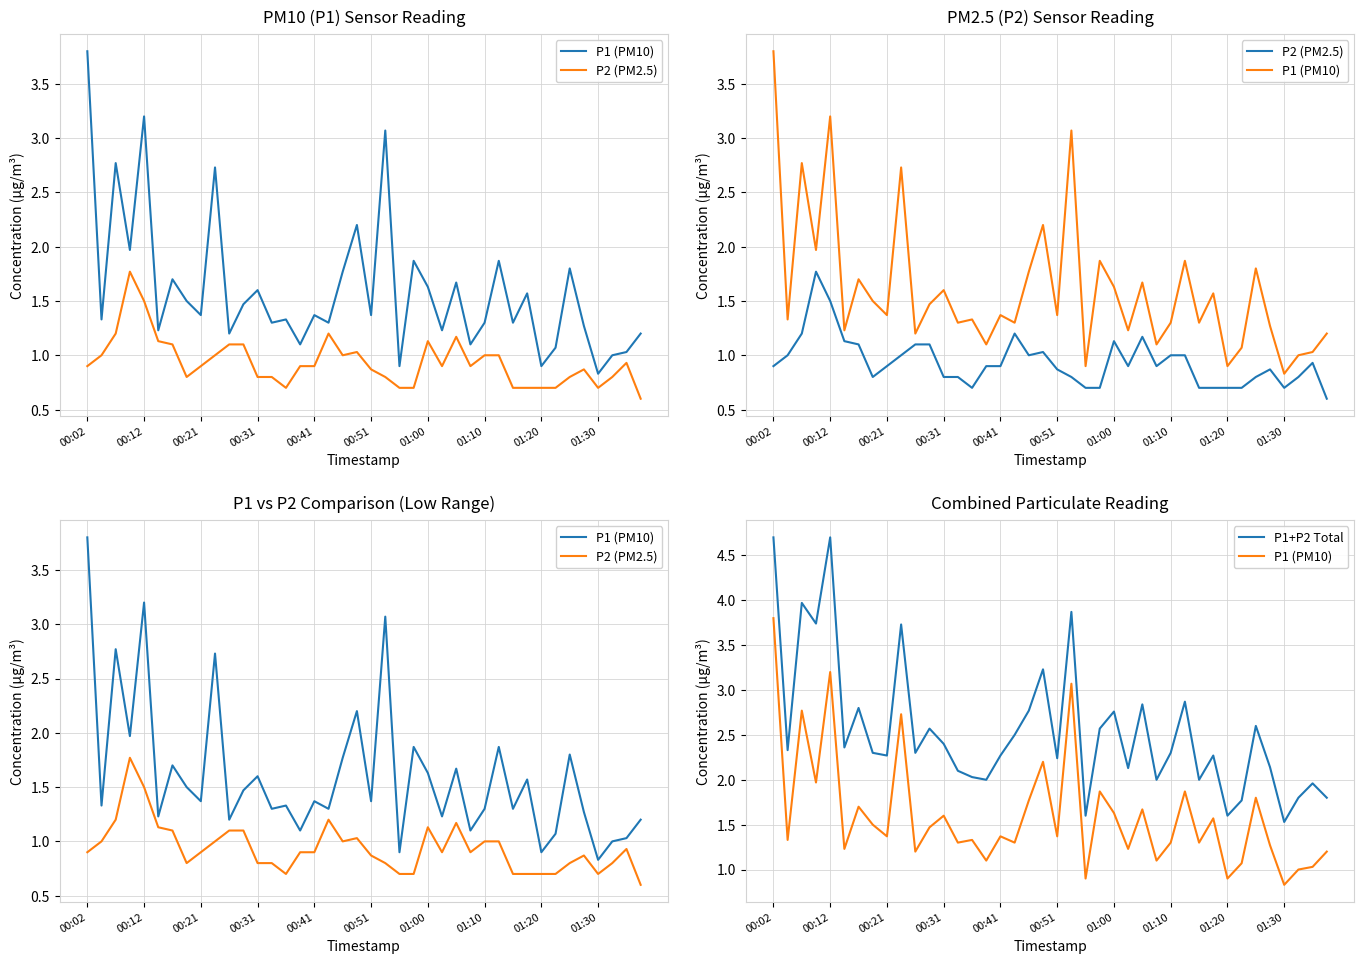

What is the minimum value shown in the chart?

0.6